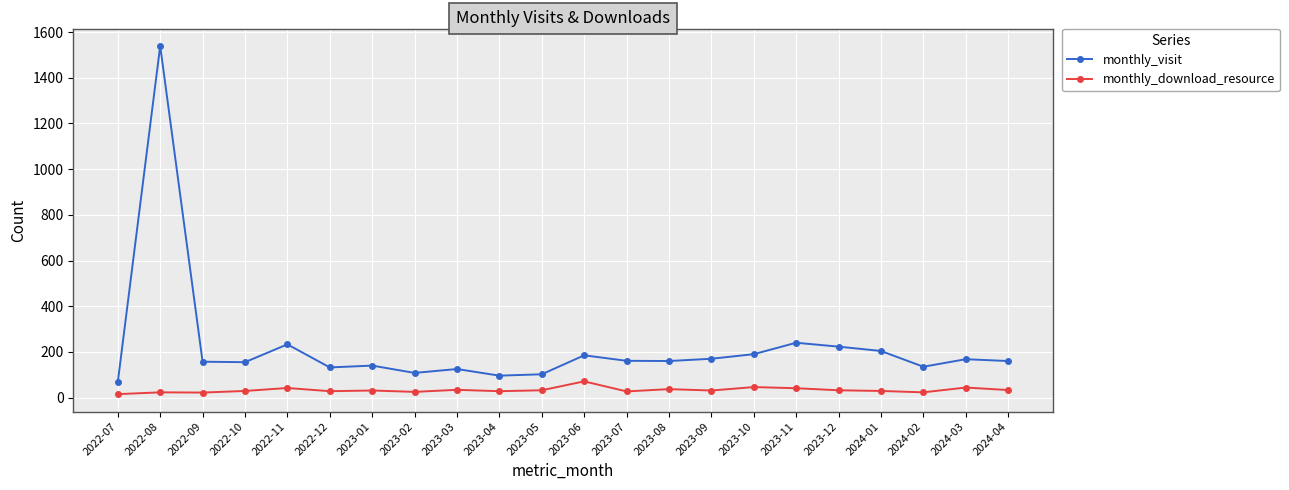

True or false: monthly_visit and monthly_download_resource intersect in this chart.

False